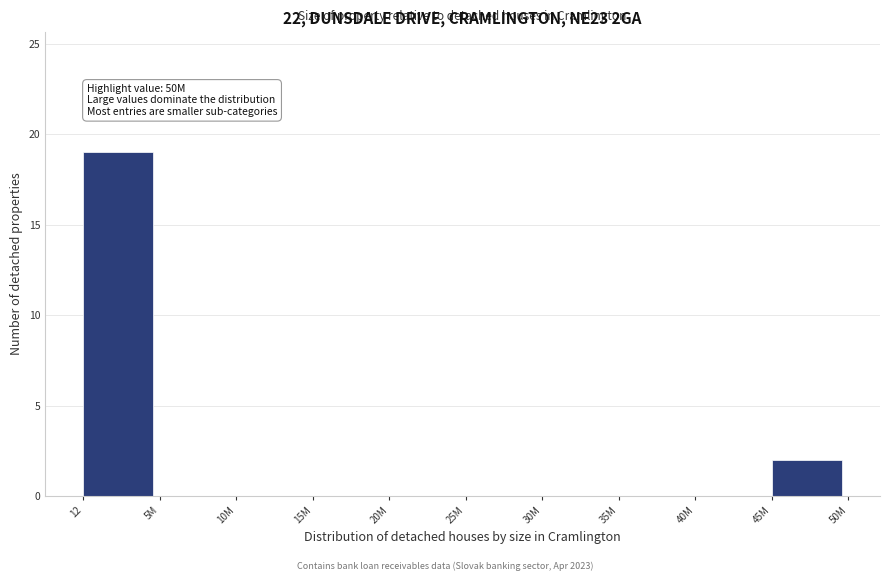

Reading right to left, transcribe all the data shown in this chart.

45M=2	40M=0	35M=0	30M=0	25M=0	20M=0	15M=0	10M=0	5M=0	12=19